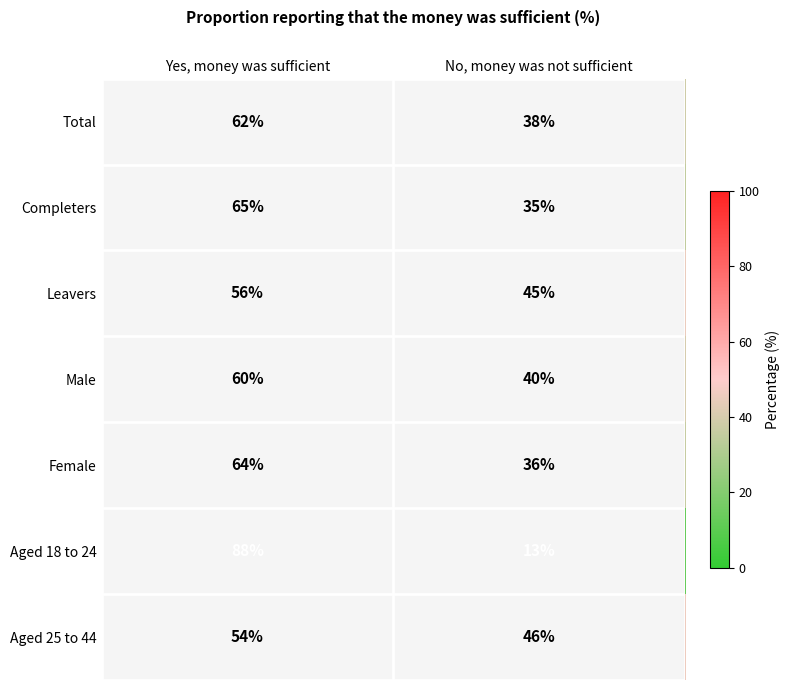

List the series in order of their peak value, highest first.

Aged 18 to 24, Completers, Female, Total, Male, Leavers, Aged 25 to 44